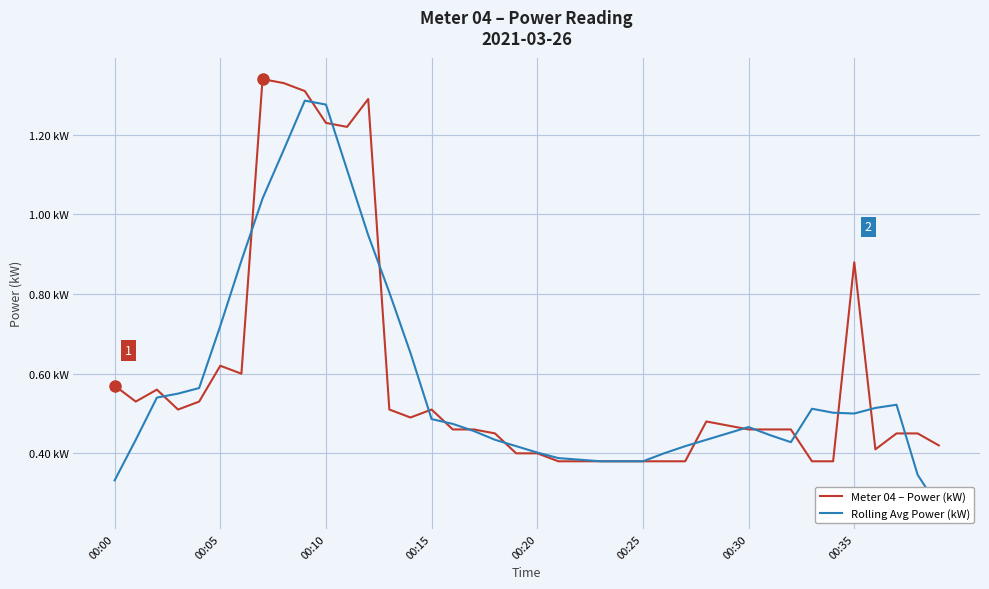

What is the difference between the Meter 04 – Power (kW) values at 25 and 32?

0.1